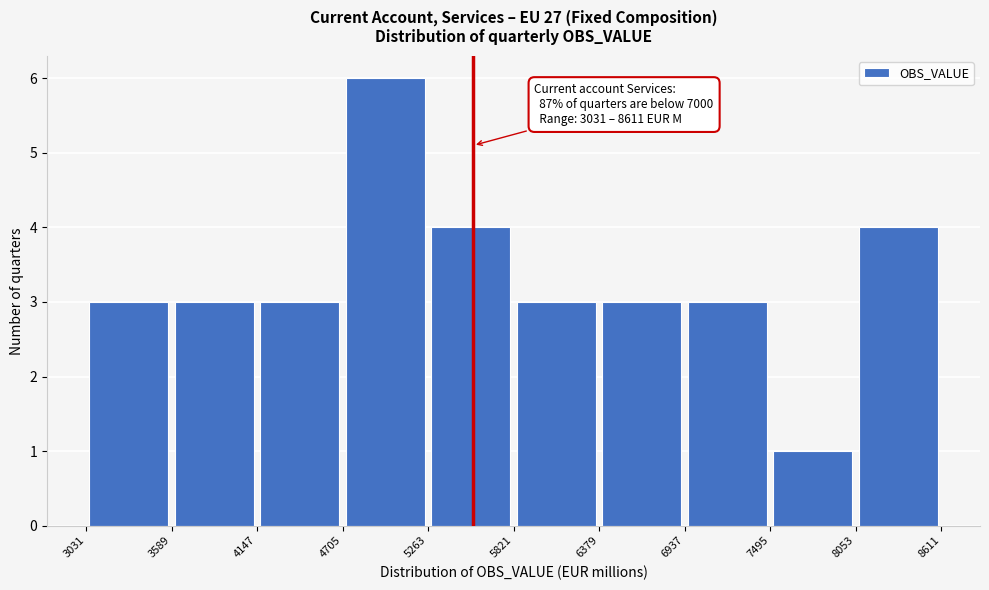

Over which range of the x-axis is the bar tallest?

4705 to 5263